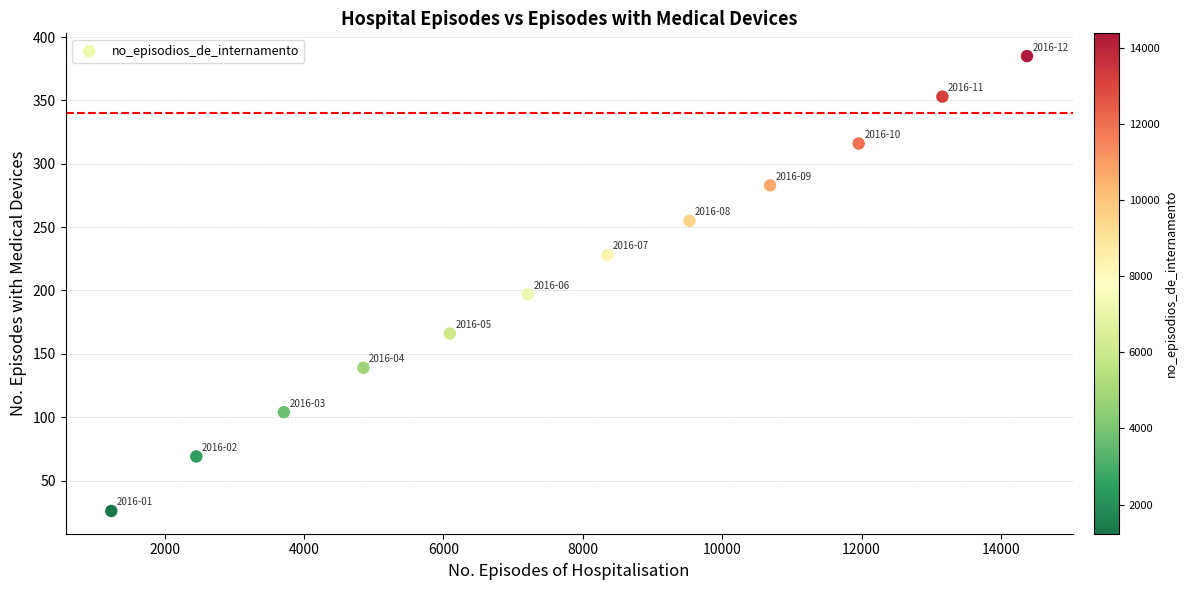

What is the average X value?

7801